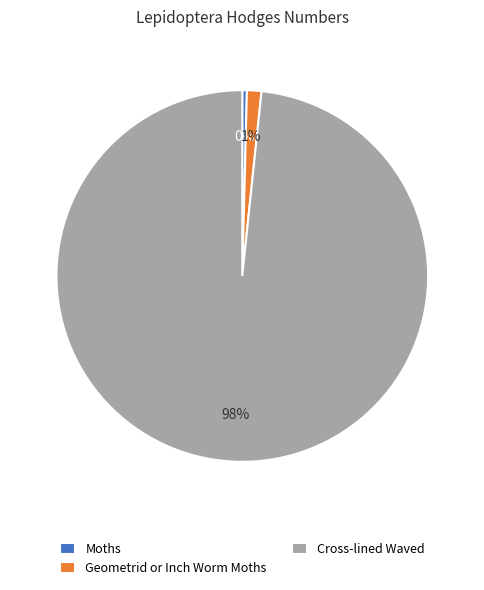

Rank the categories by value from highest to lowest.

Cross-lined Waved, Geometrid or Inch Worm Moths, Moths